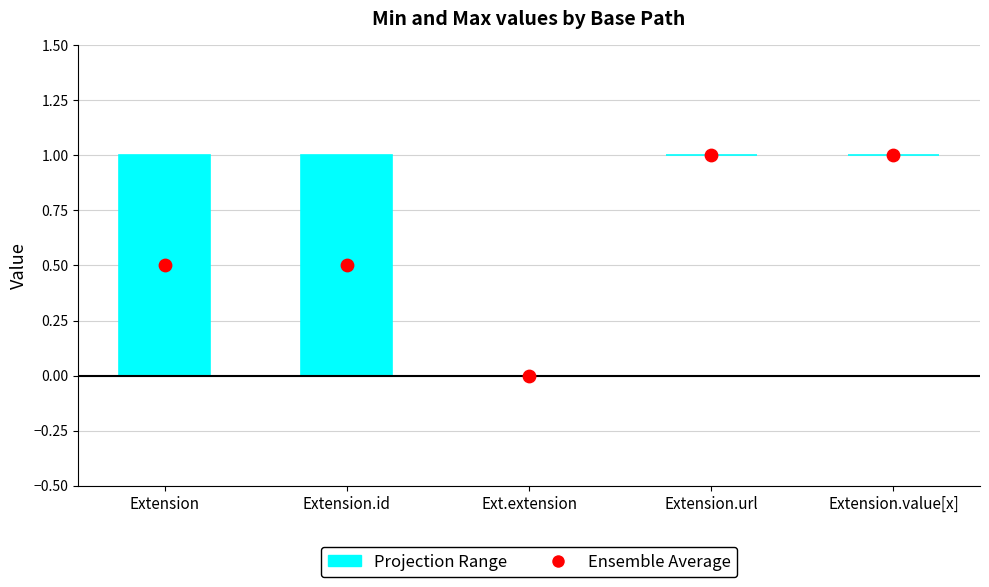

At which category is the sum across all series the highest?

Extension.url